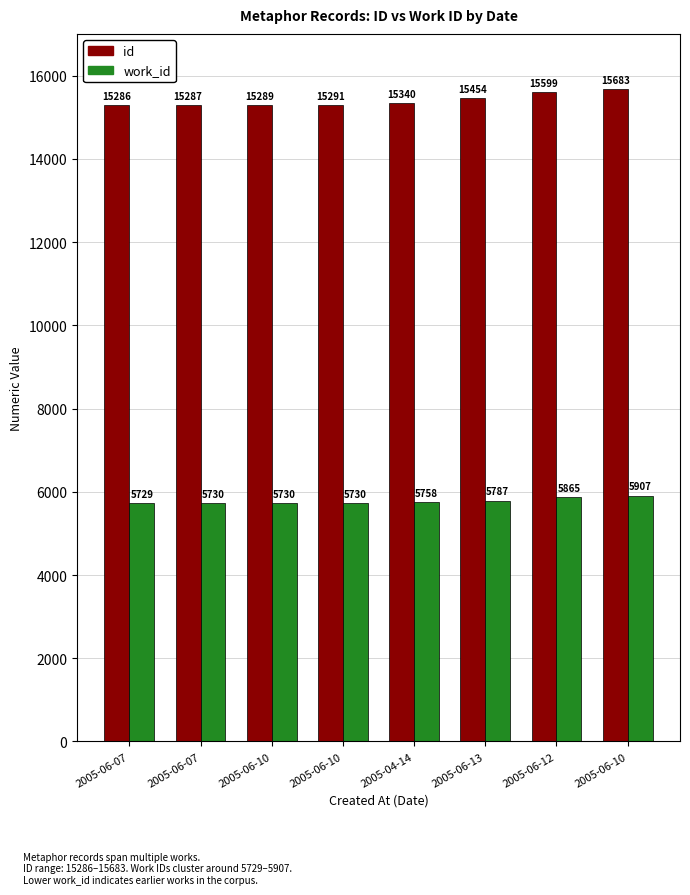

How many values in the work_id series are below 5758?

4